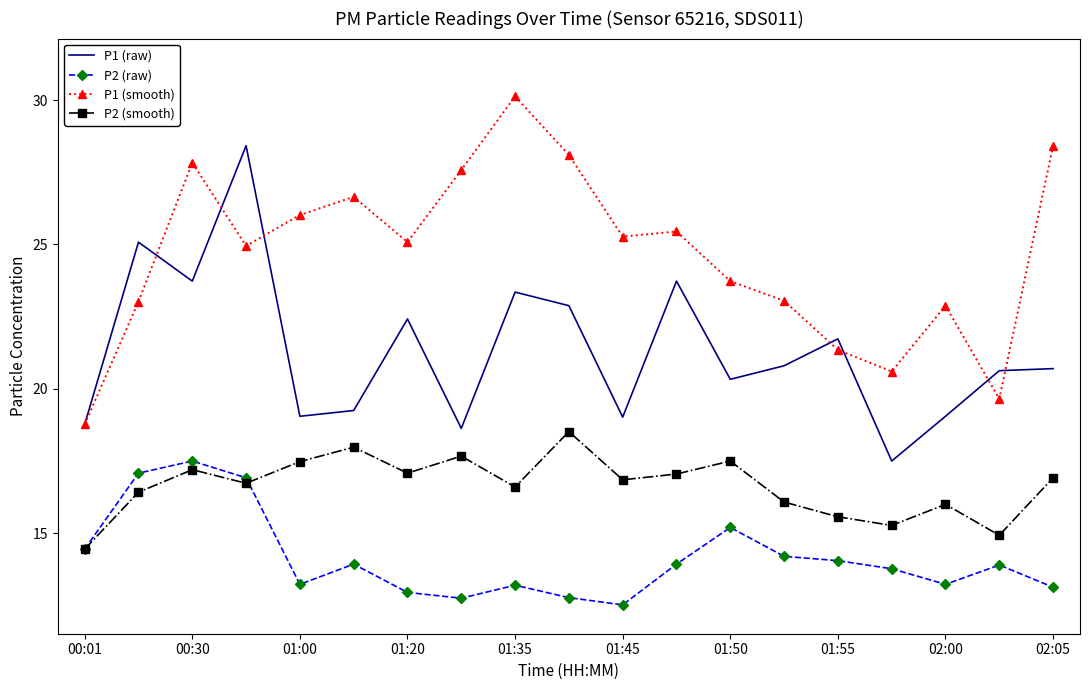

What is the maximum value shown in the chart?

30.1